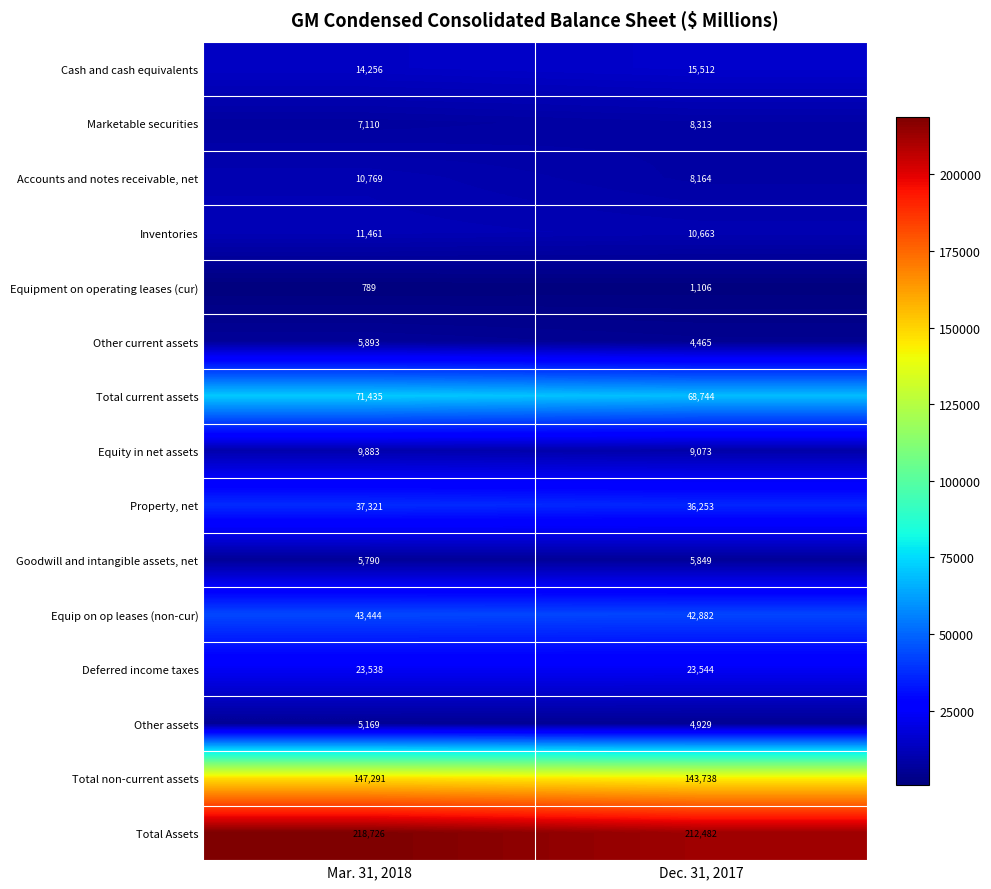

True or false: Property, net has a value of 37321 at Mar. 31, 2018.

True